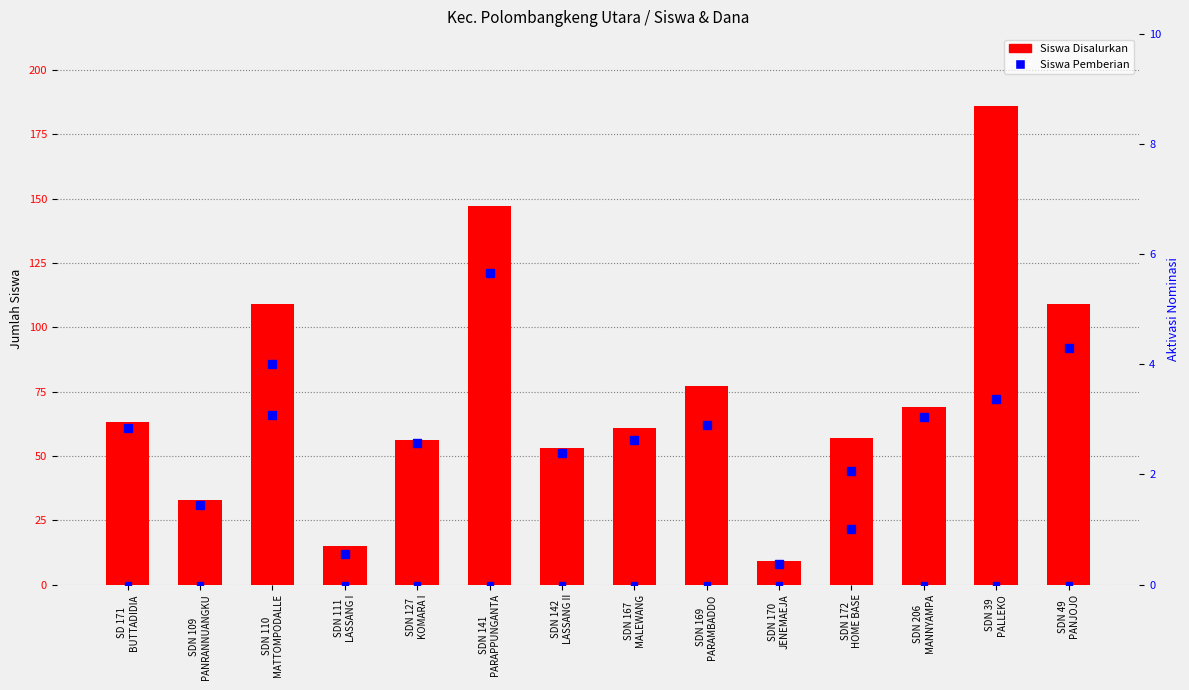

Count the number of categories in the chart.

14